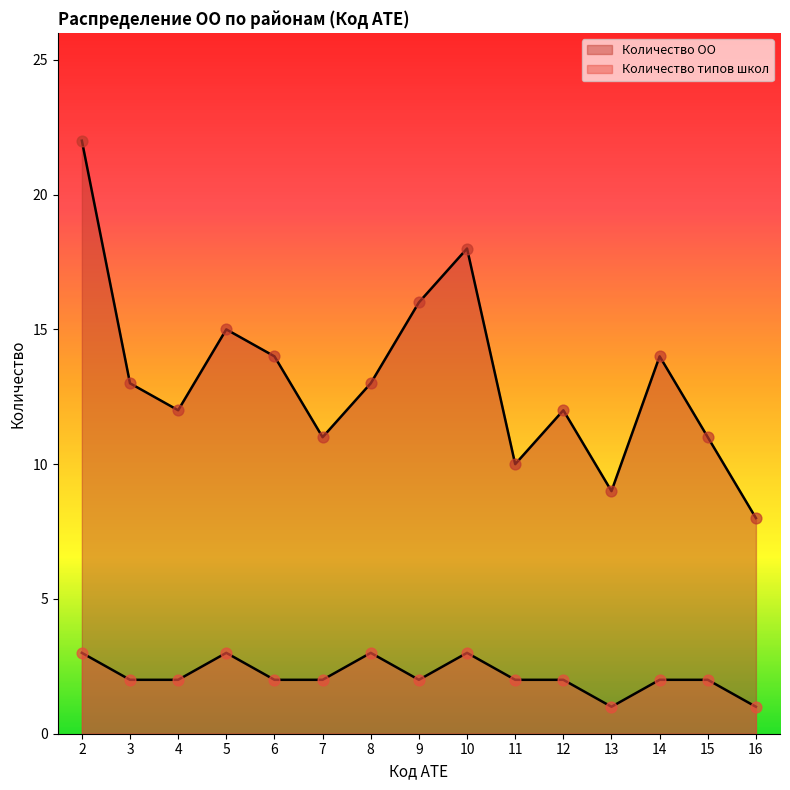

At how many categories does at least one series exceed 11?

10